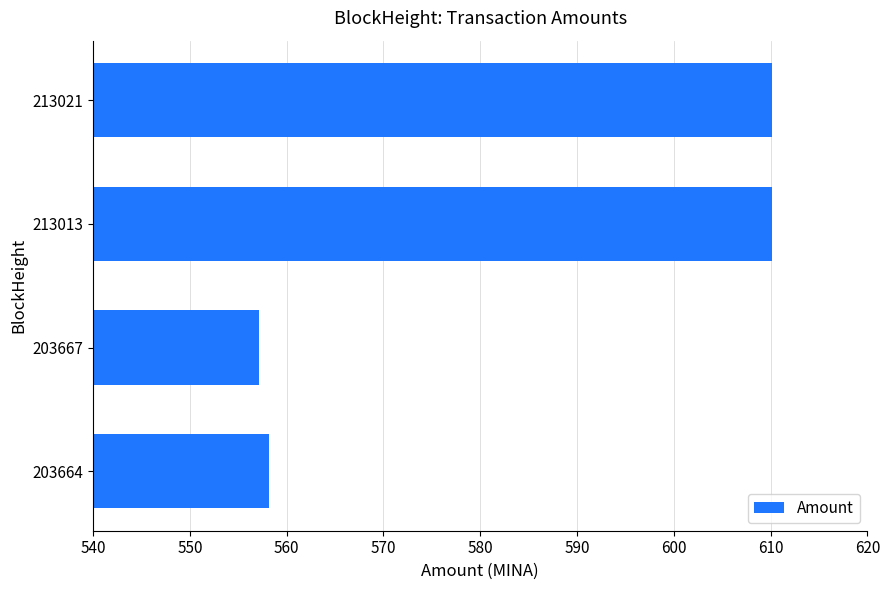

What is the value of the 4th bar from the top?

558.2